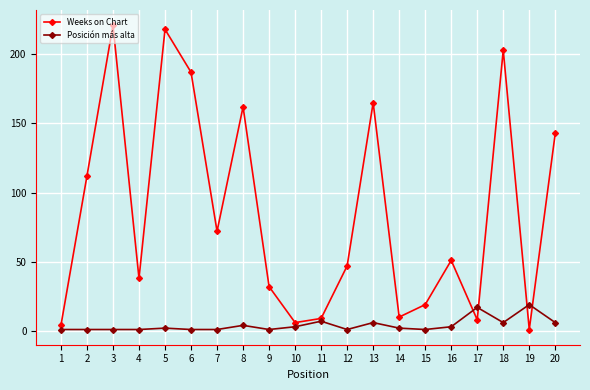

Where is the first local maximum for Weeks on Chart?

3